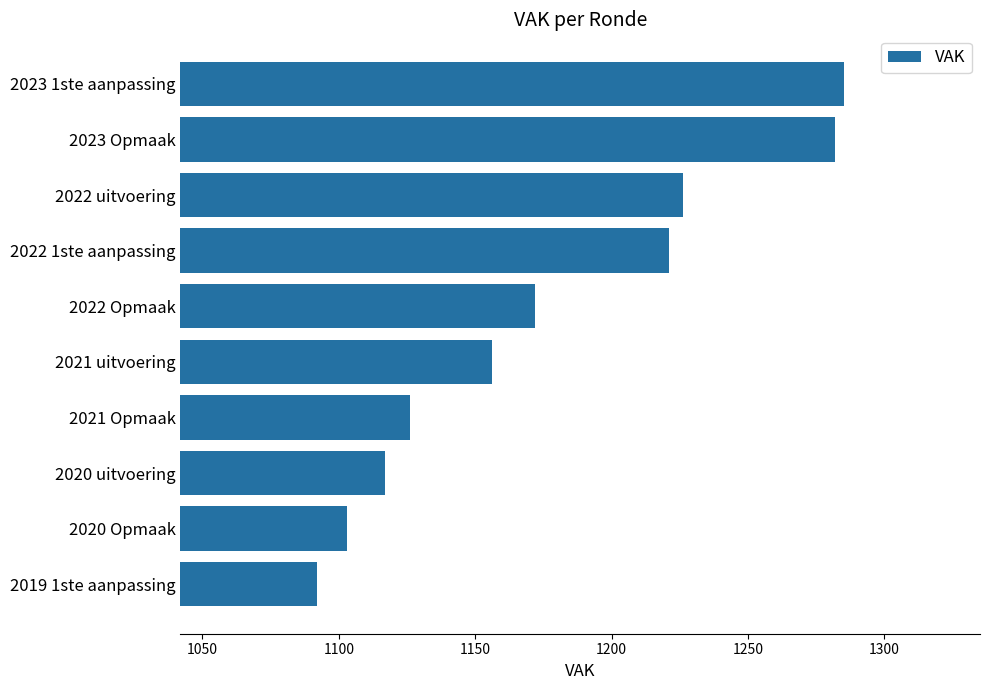

List the labels in order of value, smallest first.

2019 1ste aanpassing, 2020 Opmaak, 2020 uitvoering, 2021 Opmaak, 2021 uitvoering, 2022 Opmaak, 2022 1ste aanpassing, 2022 uitvoering, 2023 Opmaak, 2023 1ste aanpassing